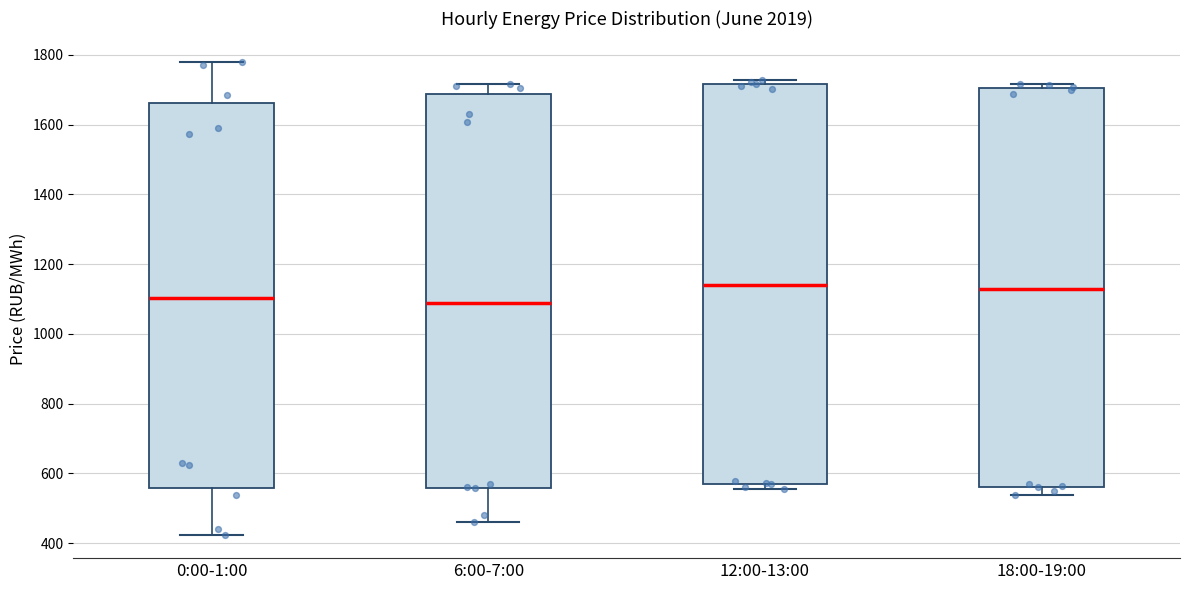

Where does the median line of the box for 12:00-13:00 sit on the y-axis? The values are not printed on the chart, so give them approximately, as read against the axis.

1140